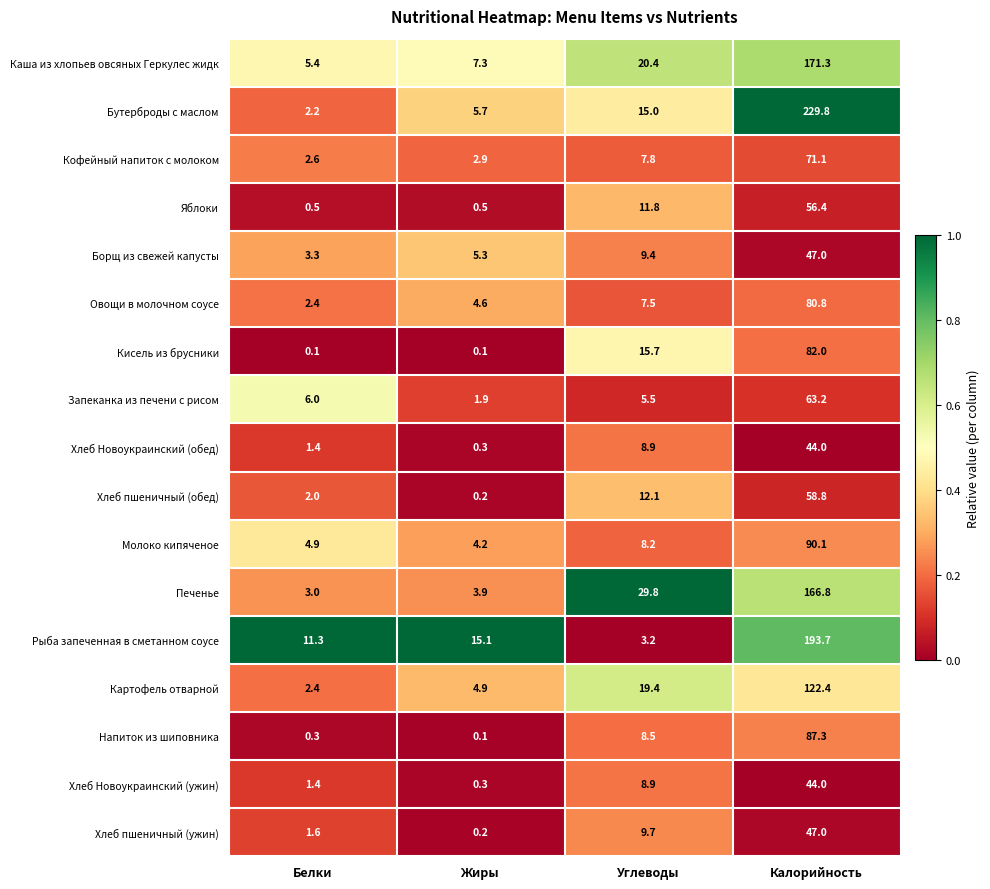

Rank the categories by Запеканка из печени с рисом value from lowest to highest.

Жиры, Углеводы, Белки, Калорийность